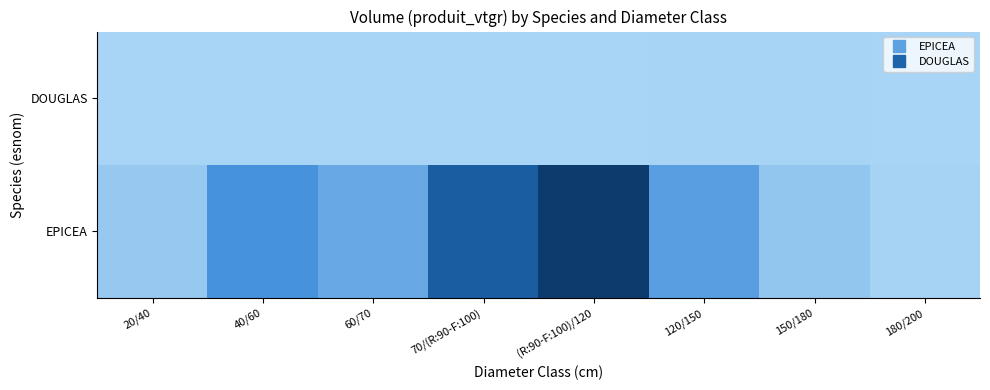

At (R:90-F:100)/120, list the series in order from largest to smallest.

EPICEA, DOUGLAS